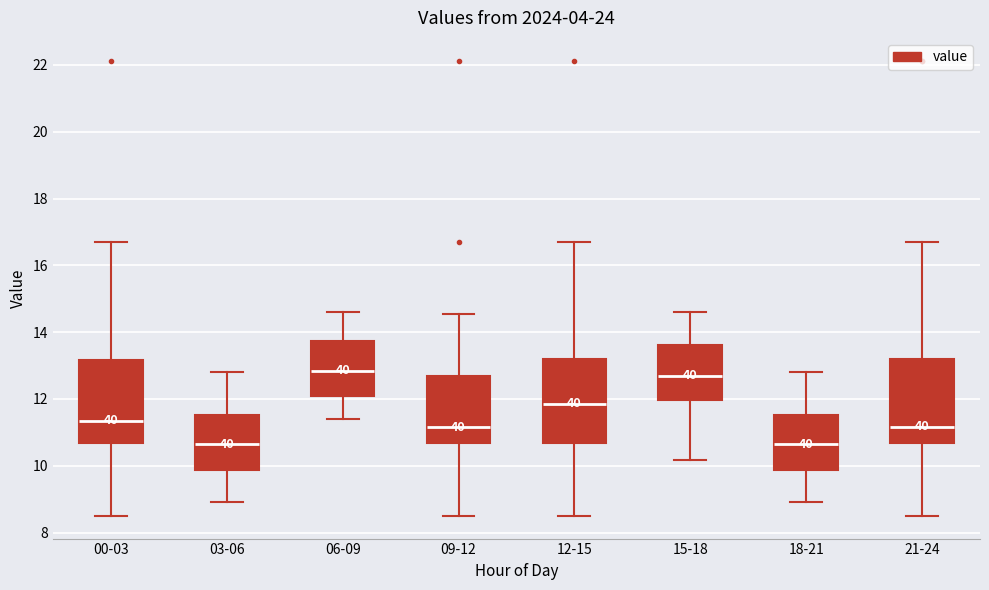

Reading left to right, read every box against the y-axis: the position of its median line, the range the box covers, and the ends of its whiskers. The values are not printed on the chart, so give them approximately, as read against the axis.

00-03: median 11.4, box 10.6 to 13.2, whiskers 8.6 to 16.8
03-06: median 10.6, box 9.8 to 11.6, whiskers 9.0 to 12.8
06-09: median 12.8, box 12.0 to 13.8, whiskers 11.4 to 14.6
09-12: median 11.2, box 10.6 to 12.6, whiskers 8.6 to 14.6
12-15: median 11.8, box 10.6 to 13.2, whiskers 8.6 to 16.8
15-18: median 12.8, box 12.0 to 13.6, whiskers 10.2 to 14.6
18-21: median 10.6, box 9.8 to 11.6, whiskers 9.0 to 12.8
21-24: median 11.2, box 10.6 to 13.2, whiskers 8.6 to 16.8